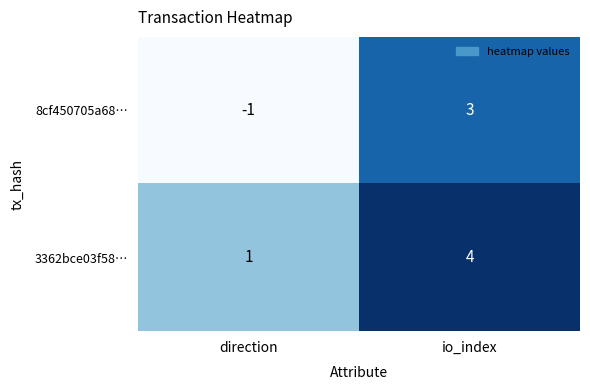

Which label corresponds to the largest value in the chart?

io_index